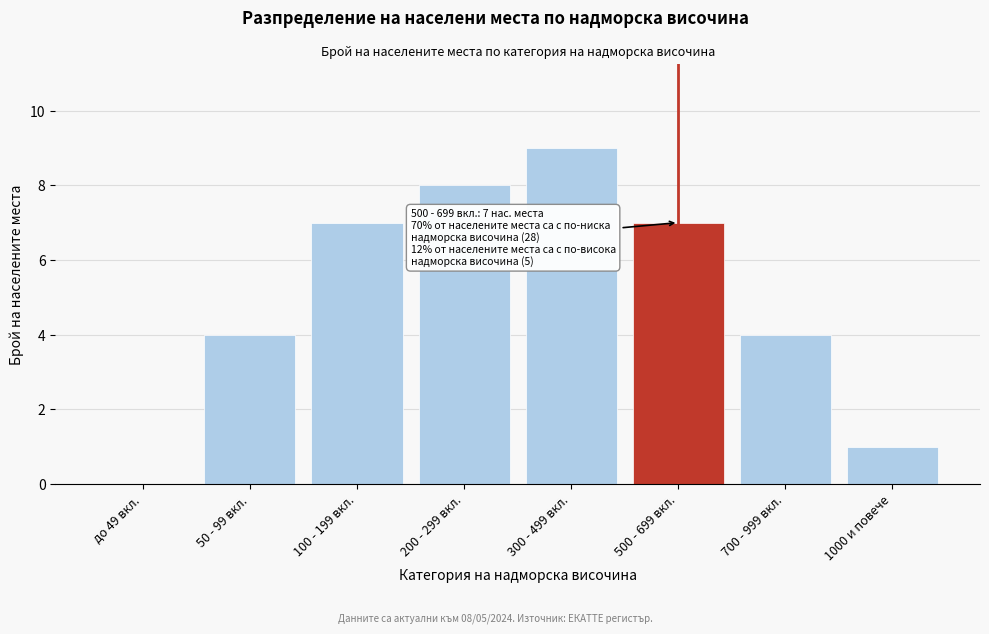

Reading right to left, extract all data points from this chart.

1000 и повече=1	700 - 999 вкл.=4	500 - 699 вкл.=7	300 - 499 вкл.=9	200 - 299 вкл.=8	100 - 199 вкл.=7	50 - 99 вкл.=4	до 49 вкл.=0